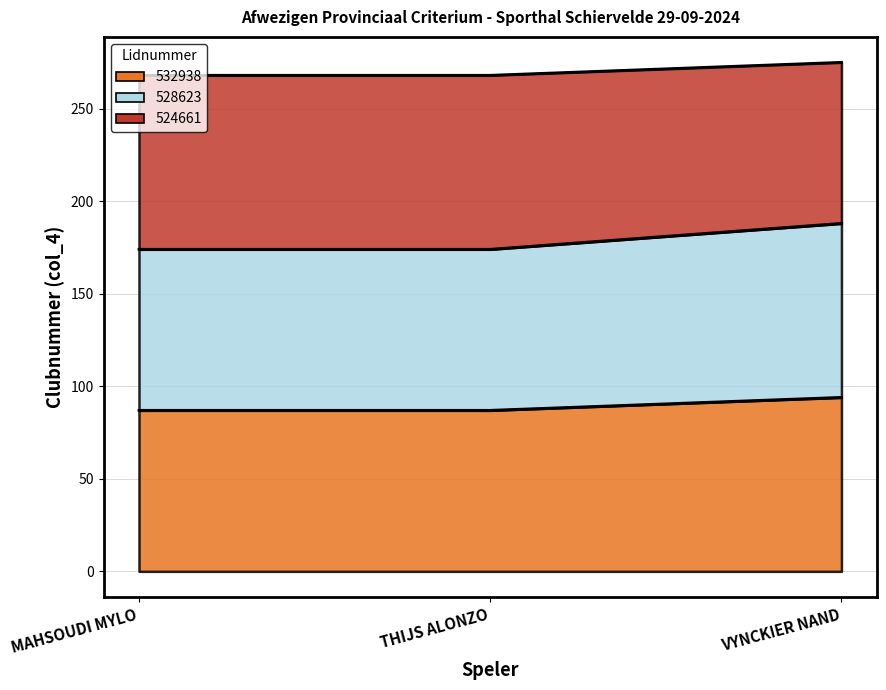

Does the chart have visible grid lines?

Yes